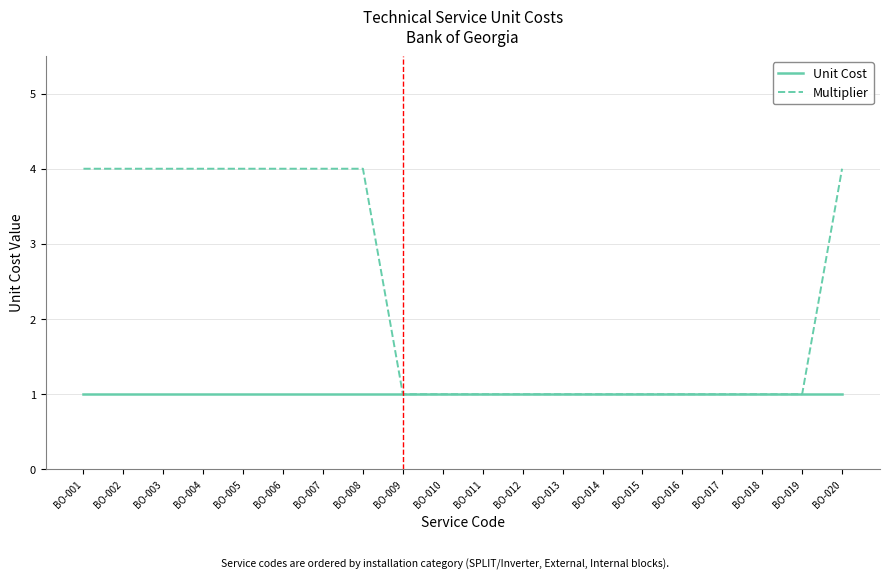

List the series in order of their peak value, lowest first.

Unit Cost, Multiplier